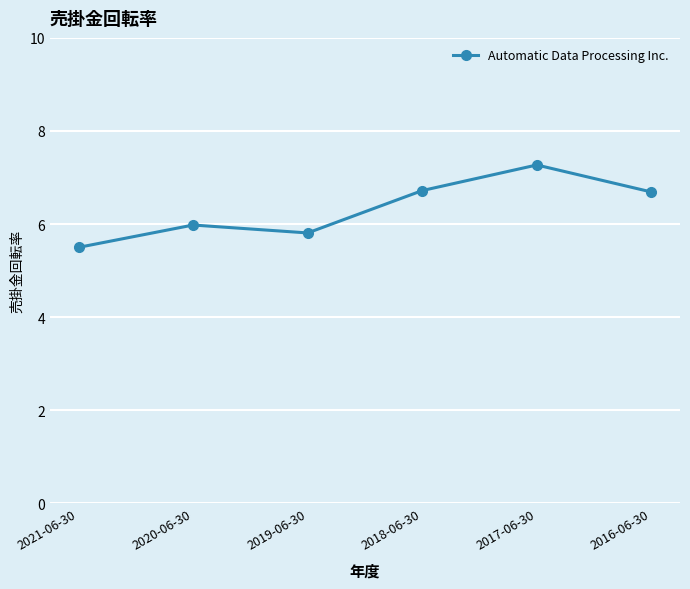

Reading left to right, list all the values displayed in this chart.

2021-06-30=5.5	2020-06-30=6.0	2019-06-30=5.8	2018-06-30=6.7	2017-06-30=7.3	2016-06-30=6.7